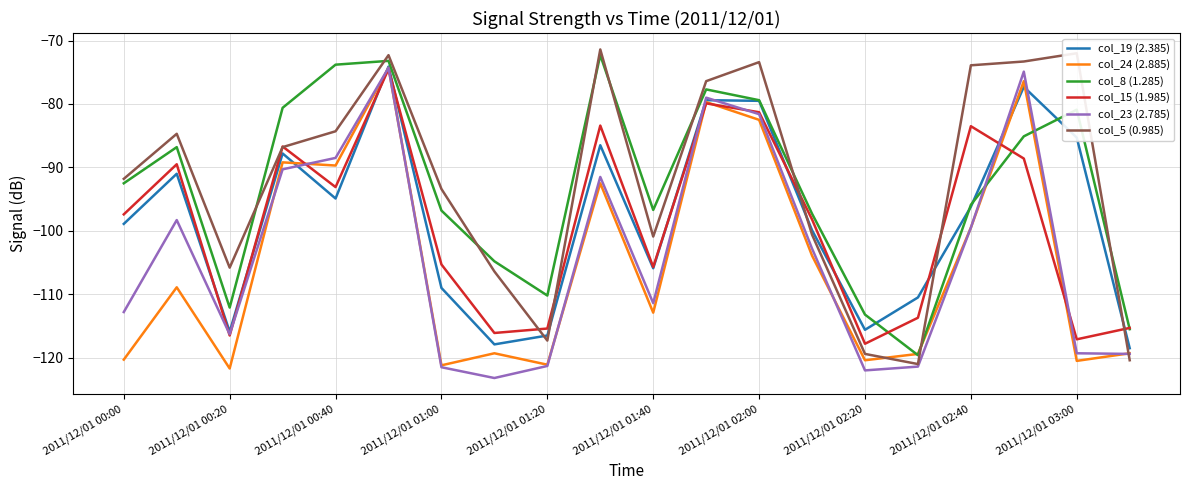

What is the highest value of the col_24 (2.885) series?

-74.3